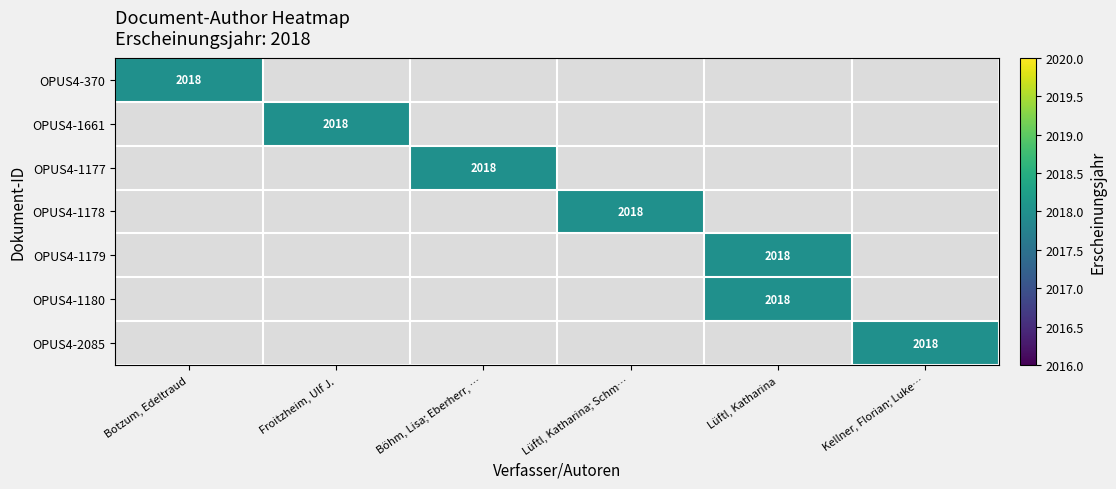

The value of OPUS4-1180 at Lüftl, Katharina is 1291. True or false?

False